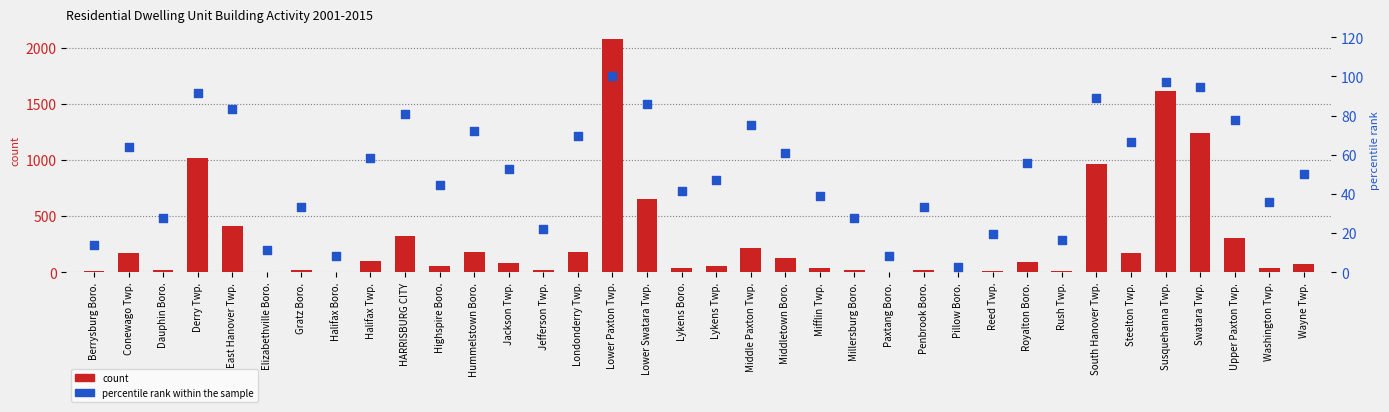

Which series contains the lowest Y value?

count